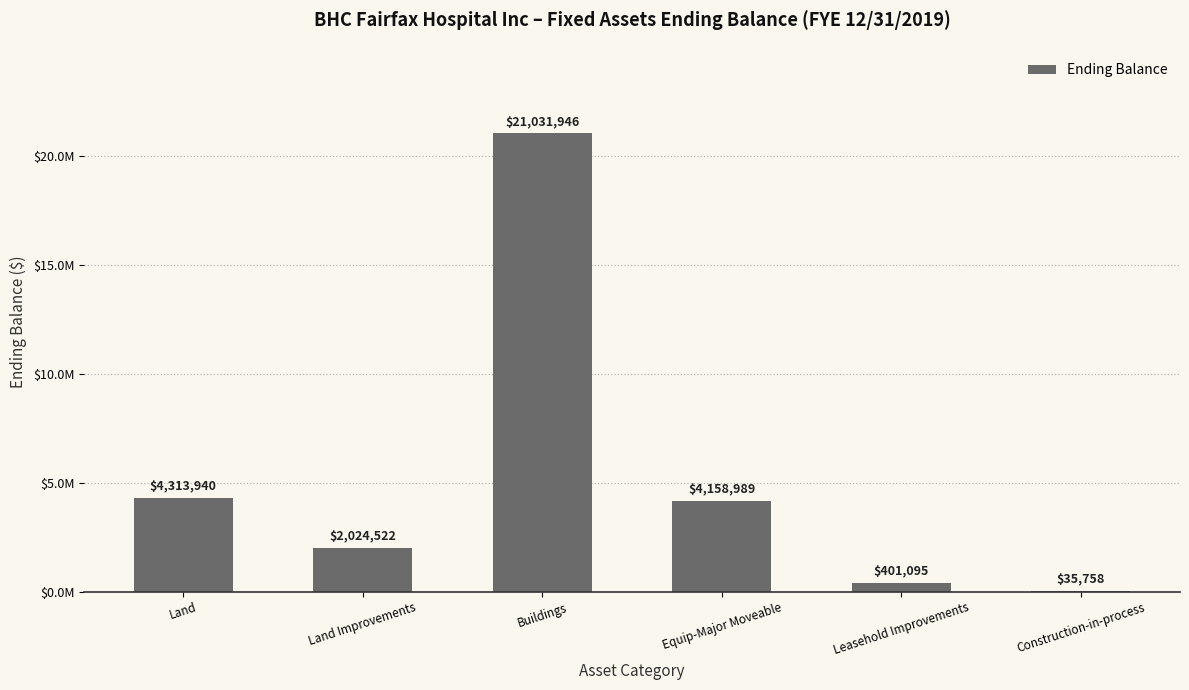

Are the bars horizontal?

No